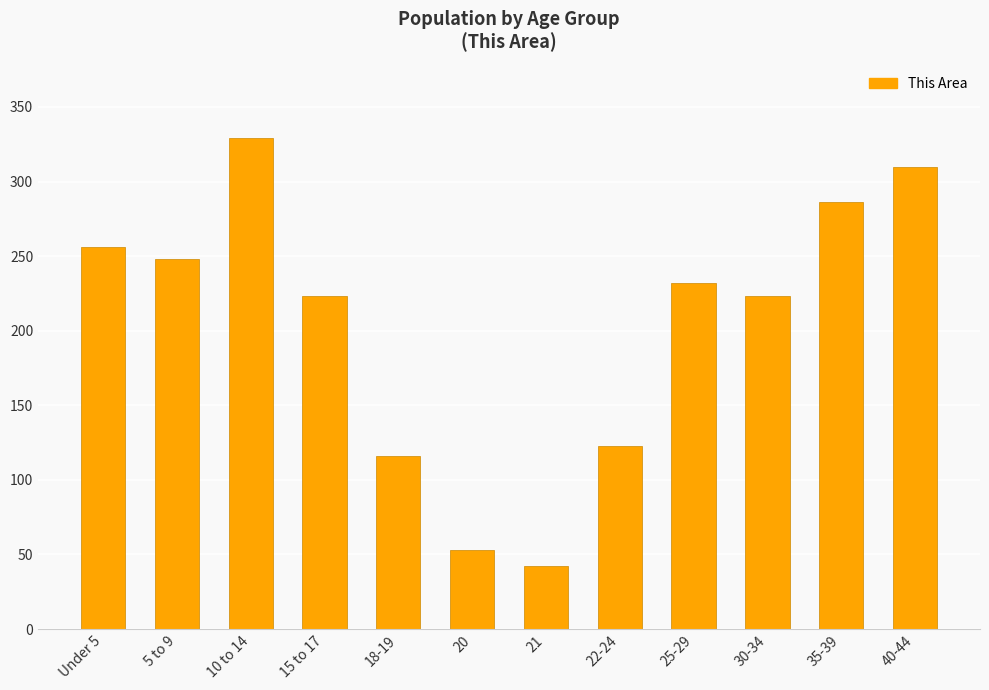

Which label corresponds to the largest value in the chart?

10 to 14